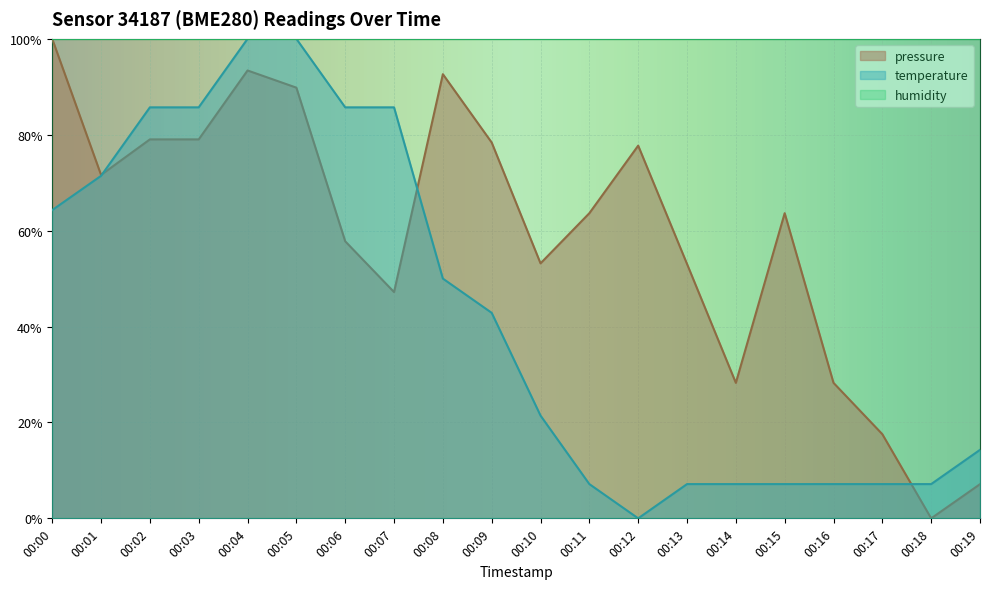

Which series has the widest spread of values?

pressure